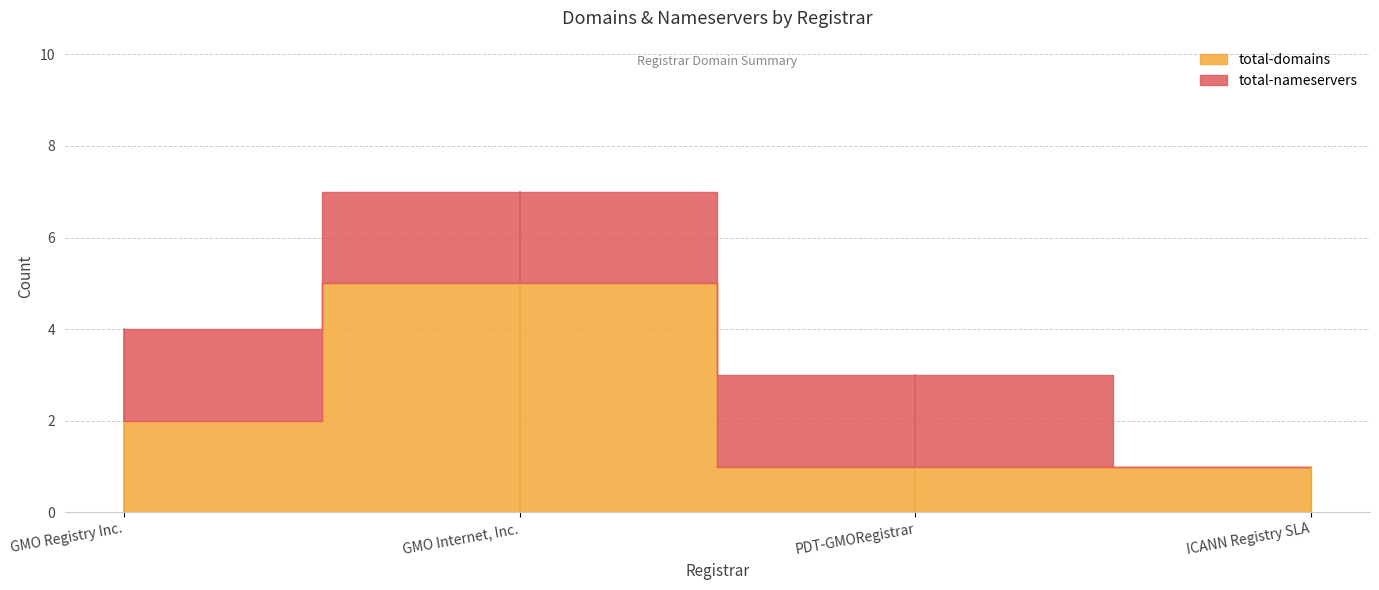

How many lines are shown in the chart?

2